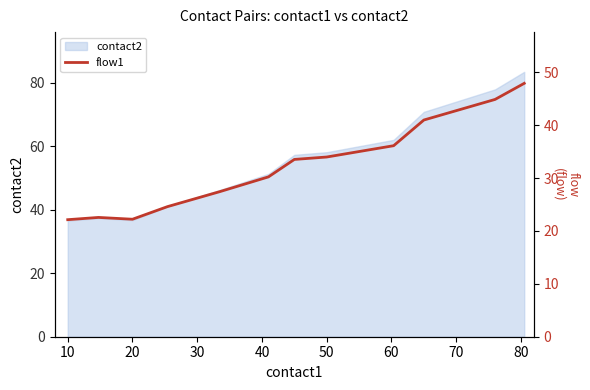

How many points are higher than both their immediate neighbors (excluding endpoints)?

1